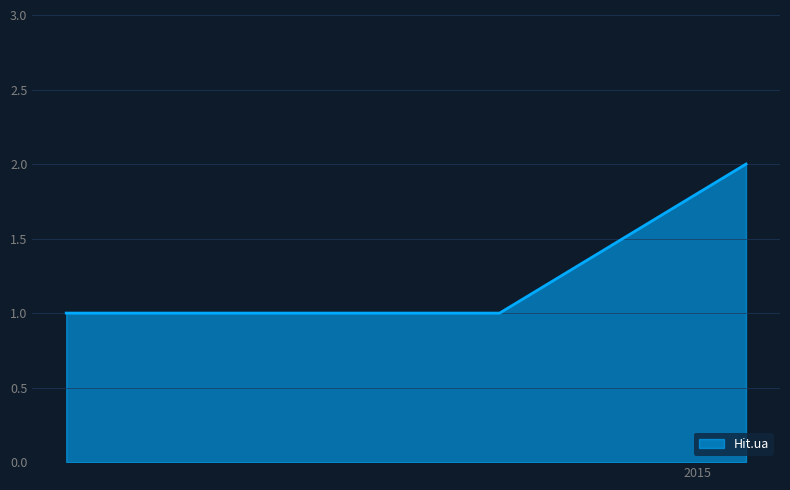

What is the sum of all values?

6